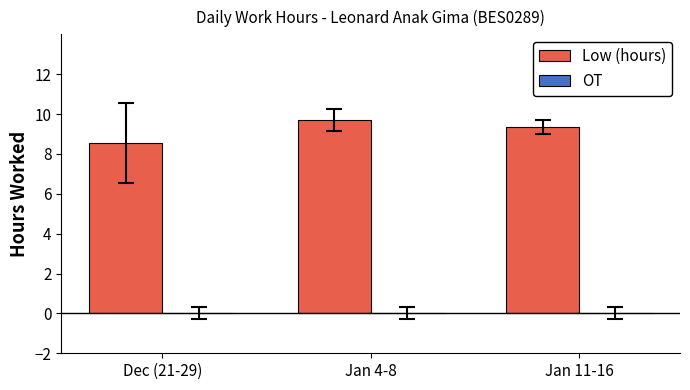

Reading left to right, what are all the values shown in this chart?

8.5	9.7	9.3